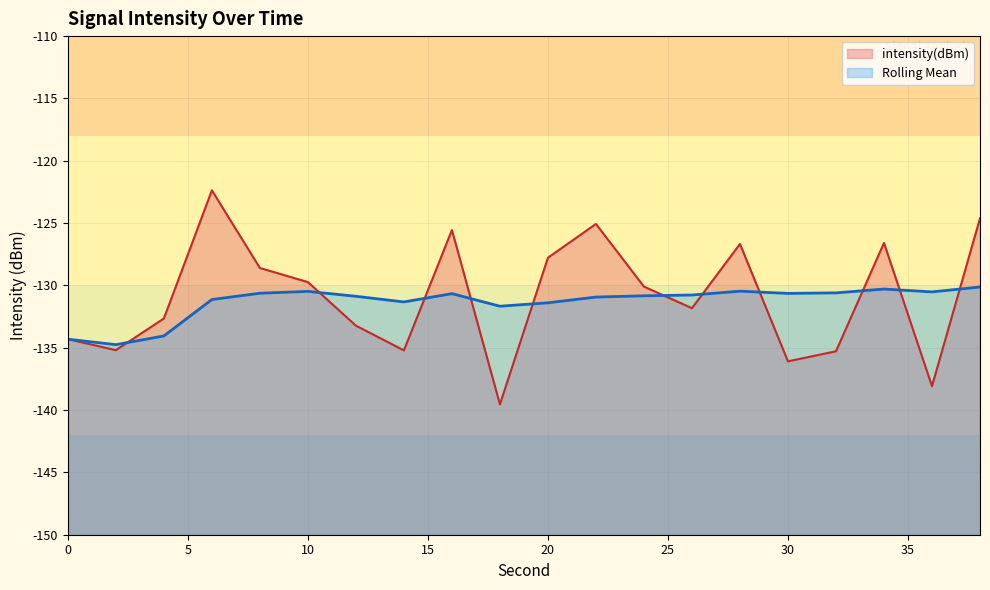

Between 38 and 32, which is larger?

38